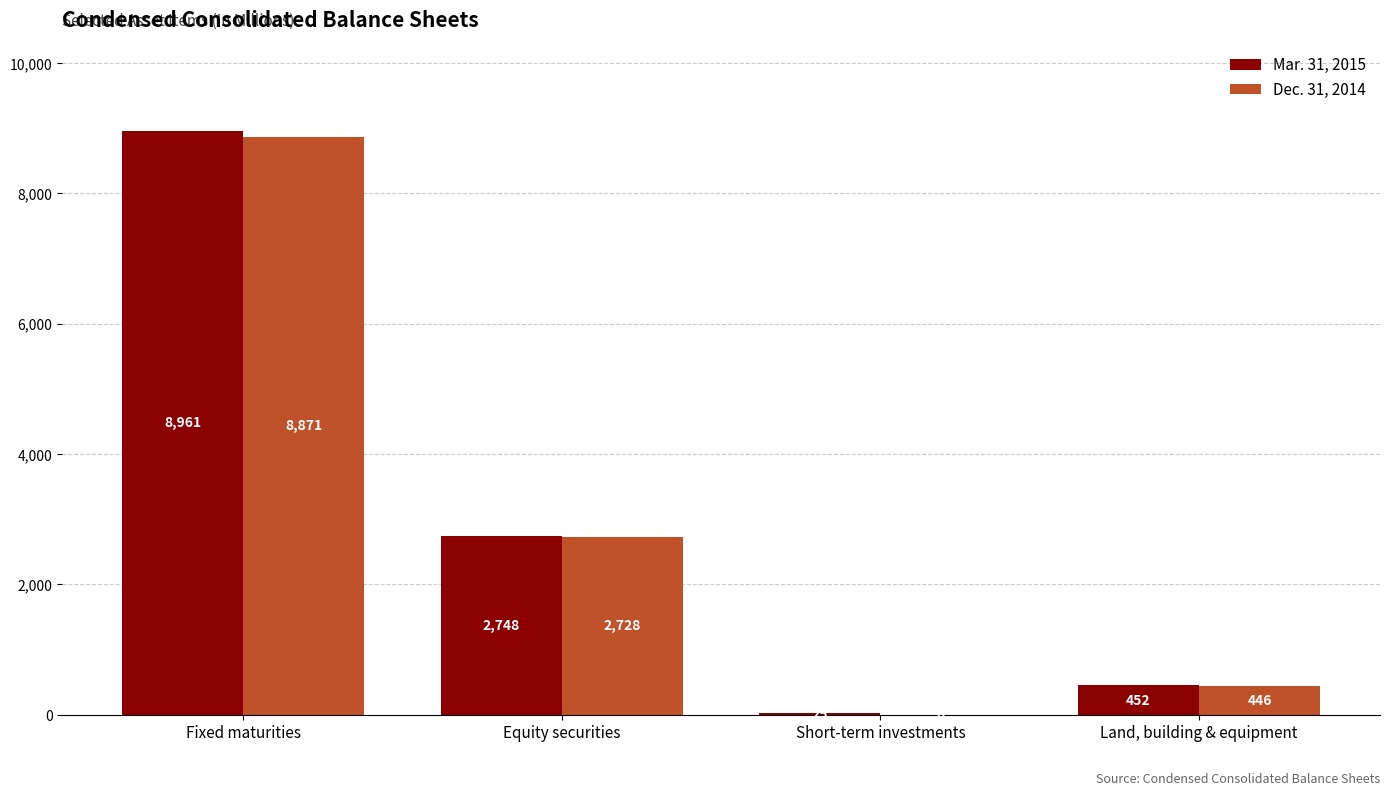

What is the difference between the Mar. 31, 2015 values at Equity securities and Land, building & equipment?

2296